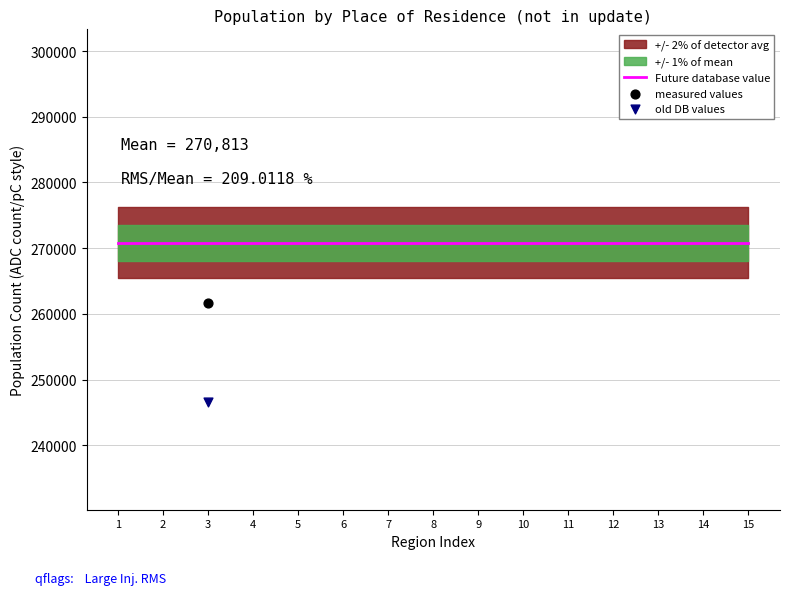

Which series contains the lowest Y value?

old DB values